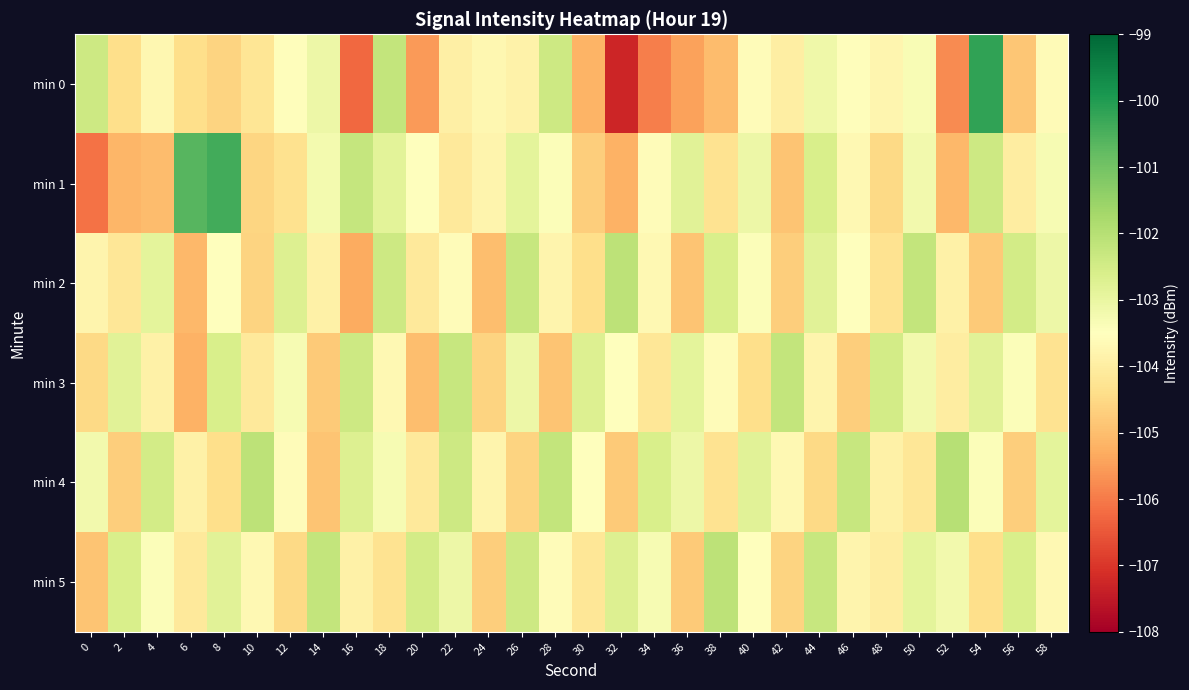

List the series in order of their peak value, highest first.

min 0, min 1, min 4, min 2, min 5, min 3